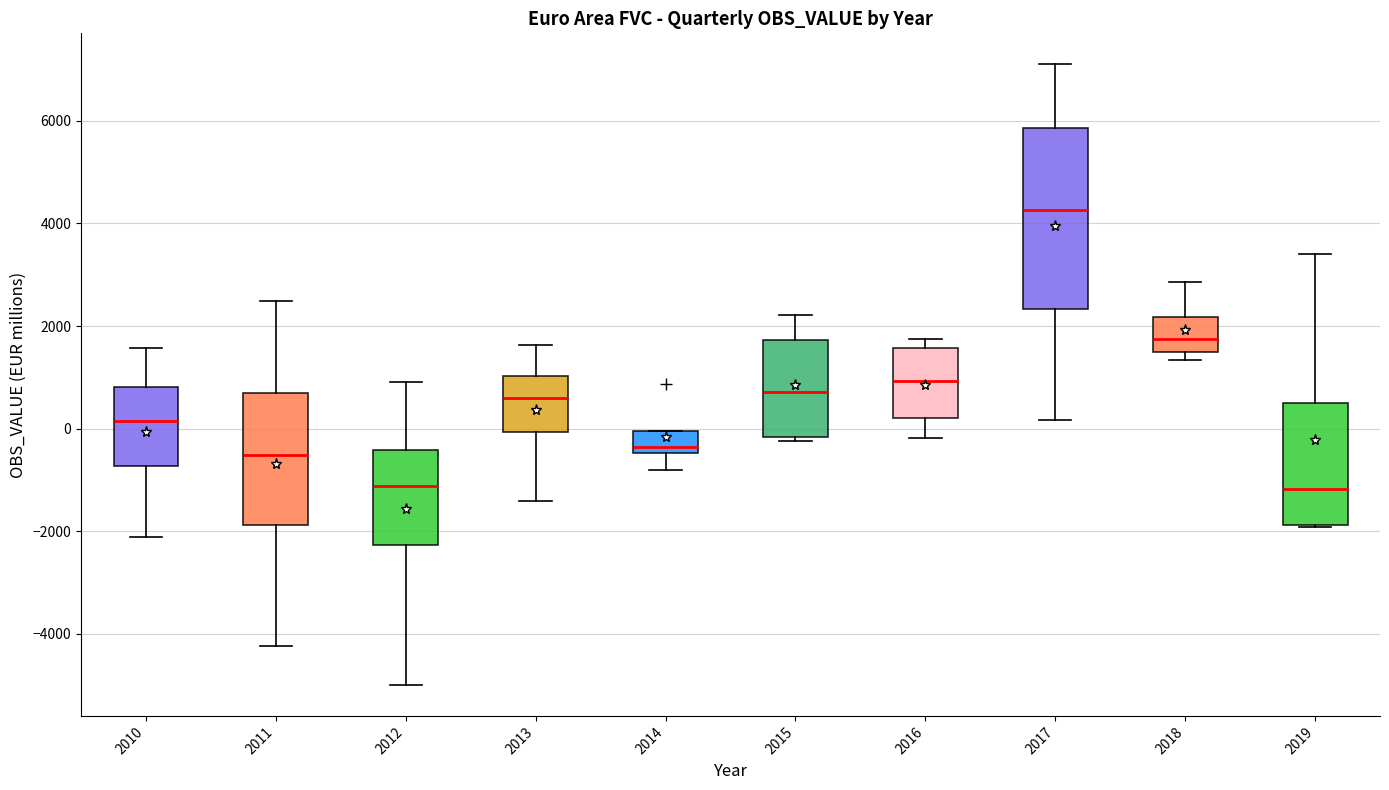

Which box is the tallest, from its lower edge to its upper edge?

2017